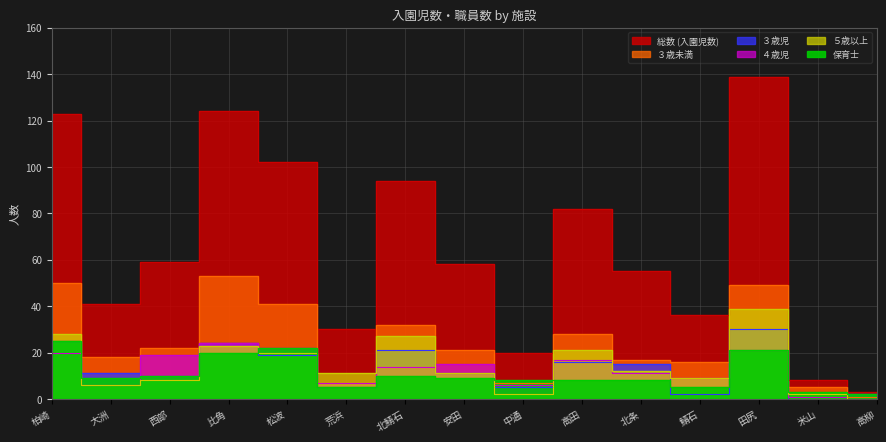

How many series are shown in this chart?

6